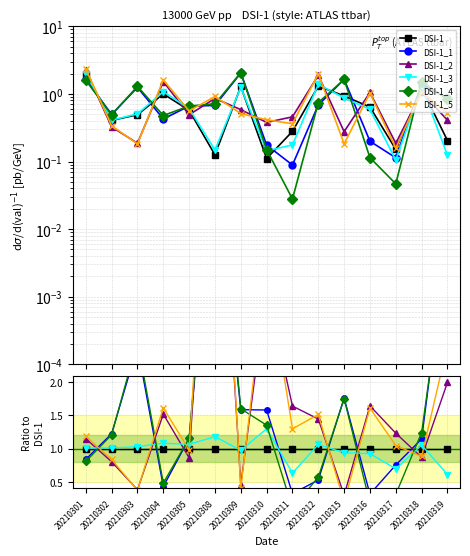

Where do DSI-1_3 and DSI-1_1 first cross each other?

20210301 and 20210302